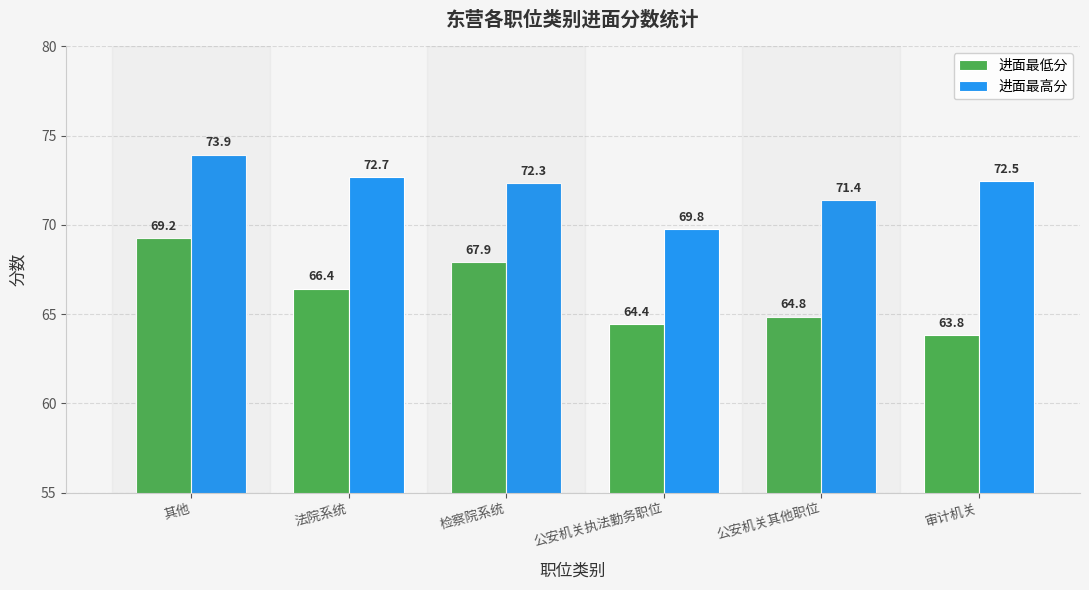

Read the 进面最高分 value at 审计机关.

72.5